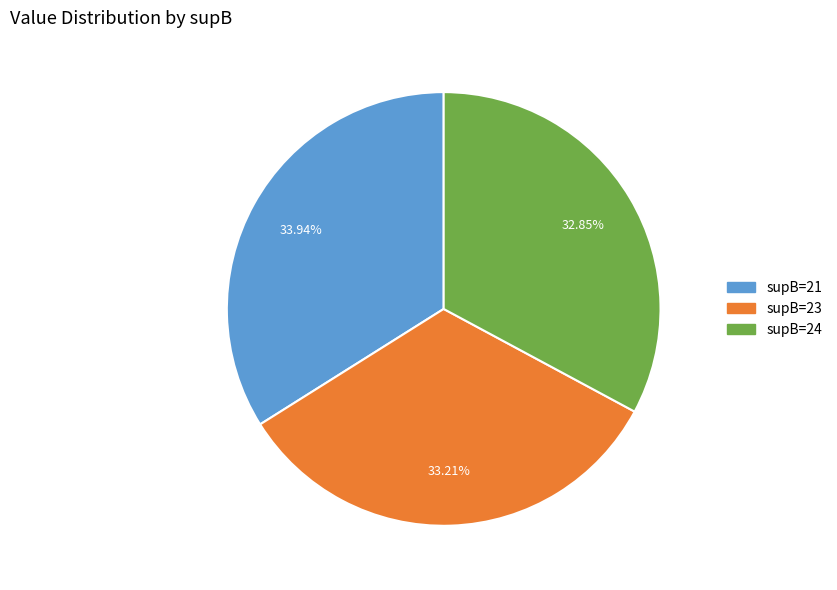

Does any single category account for the majority?

No